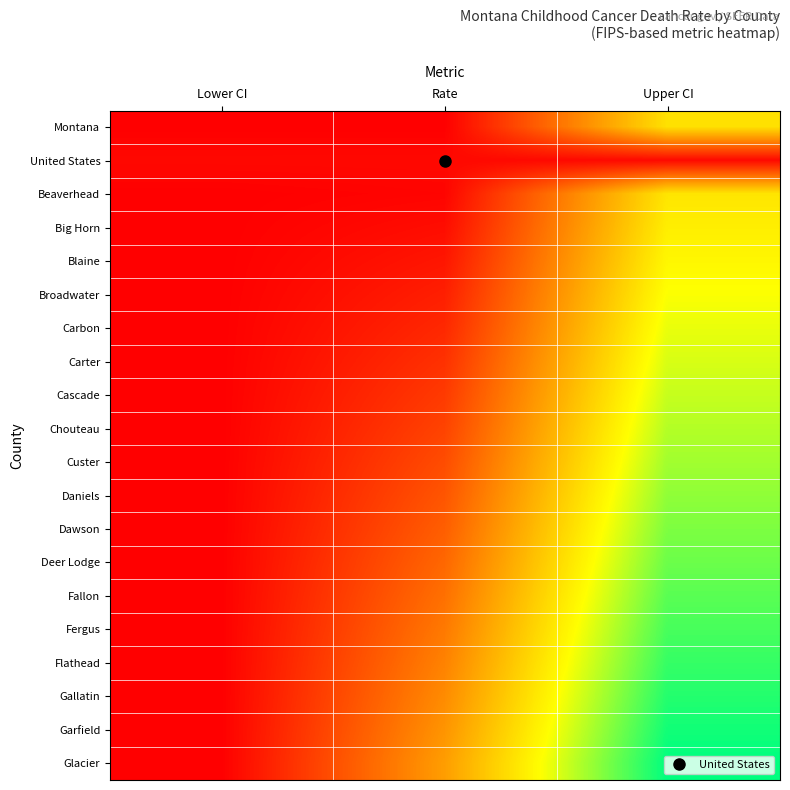

Reading right to left, list all the values displayed in this chart.

Montana: Upper CI=50.0	Rate=0.0	Lower CI=0.0
United States: Upper CI=2.0	Rate=2.0	Lower CI=1.9
Beaverhead: Upper CI=51.0	Rate=1.0	Lower CI=0.0
Big Horn: Upper CI=53.0	Rate=3.0	Lower CI=0.0
Blaine: Upper CI=55.0	Rate=5.0	Lower CI=0.0
Broadwater: Upper CI=57.0	Rate=7.0	Lower CI=0.0
Carbon: Upper CI=59.0	Rate=9.0	Lower CI=0.0
Carter: Upper CI=61.0	Rate=11.0	Lower CI=0.0
Cascade: Upper CI=63.0	Rate=13.0	Lower CI=0.0
Chouteau: Upper CI=65.0	Rate=15.0	Lower CI=0.0
Custer: Upper CI=67.0	Rate=17.0	Lower CI=0.0
Daniels: Upper CI=69.0	Rate=19.0	Lower CI=0.0
Dawson: Upper CI=71.0	Rate=21.0	Lower CI=0.0
Deer Lodge: Upper CI=73.0	Rate=23.0	Lower CI=0.0
Fallon: Upper CI=75.0	Rate=25.0	Lower CI=0.0
Fergus: Upper CI=77.0	Rate=27.0	Lower CI=0.0
Flathead: Upper CI=79.0	Rate=29.0	Lower CI=0.0
Gallatin: Upper CI=81.0	Rate=31.0	Lower CI=0.0
Garfield: Upper CI=83.0	Rate=33.0	Lower CI=0.0
Glacier: Upper CI=85.0	Rate=35.0	Lower CI=0.0